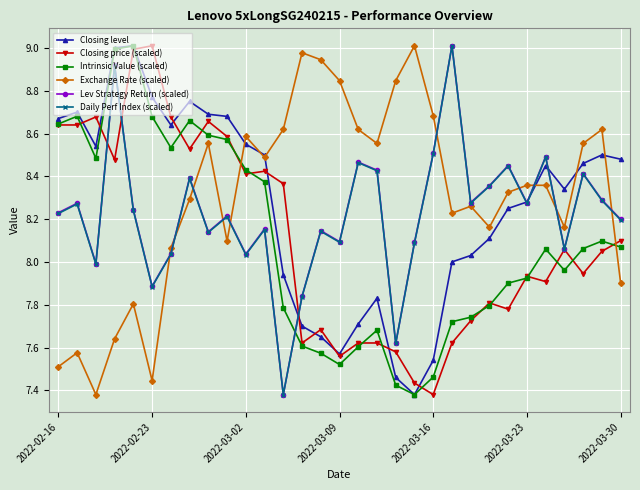

At how many categories does at least one series exceed 7?

31